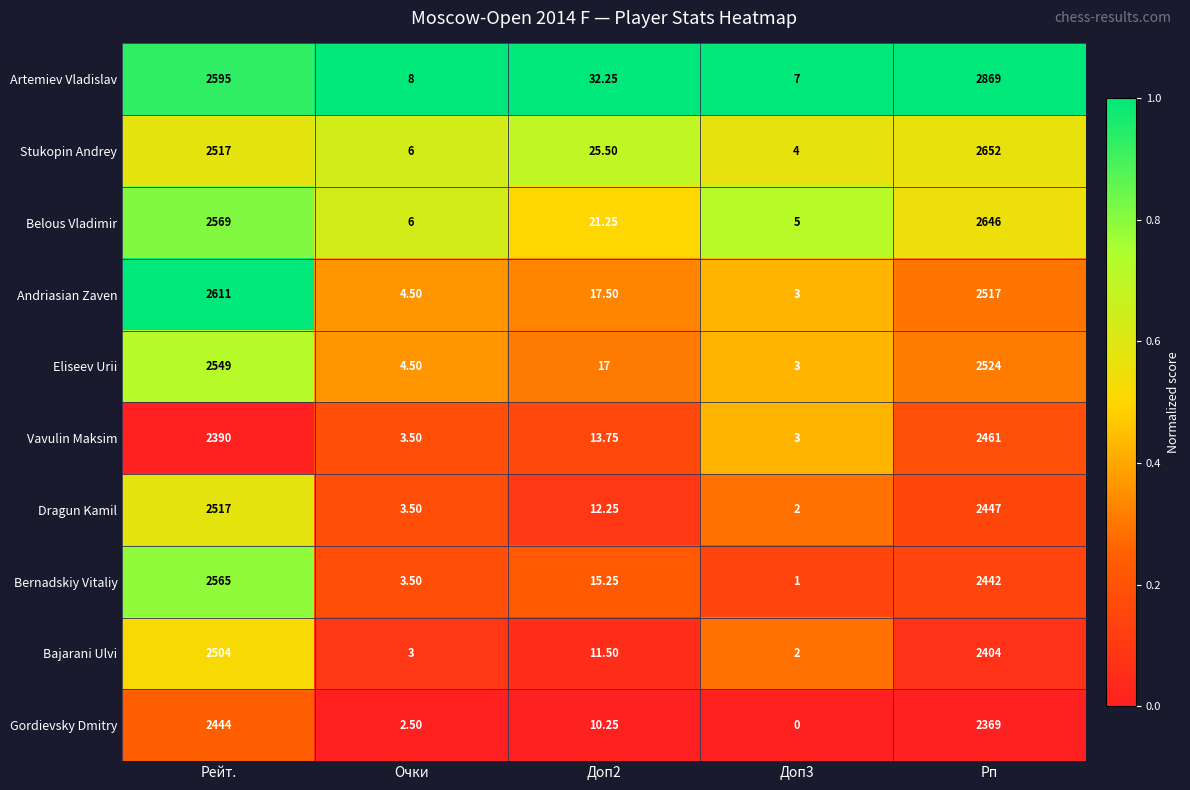

Which series has the largest range (max minus min)?

Artemiev Vladislav